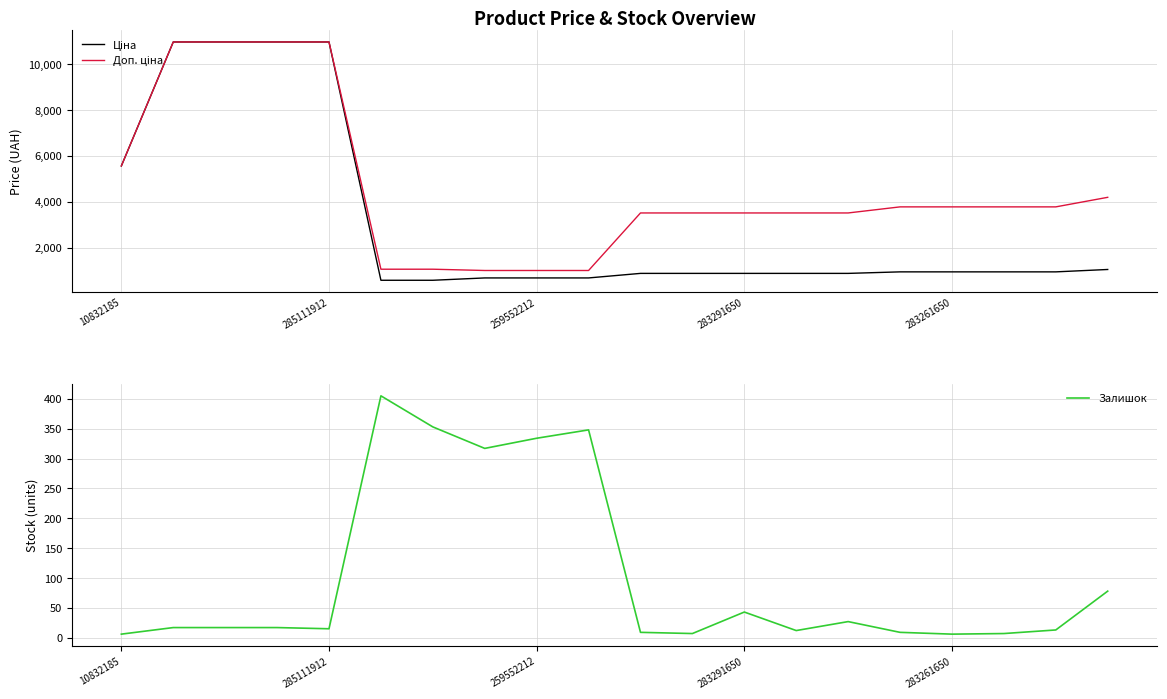

True or false: Залишок and Доп. ціна cross at least once.

False